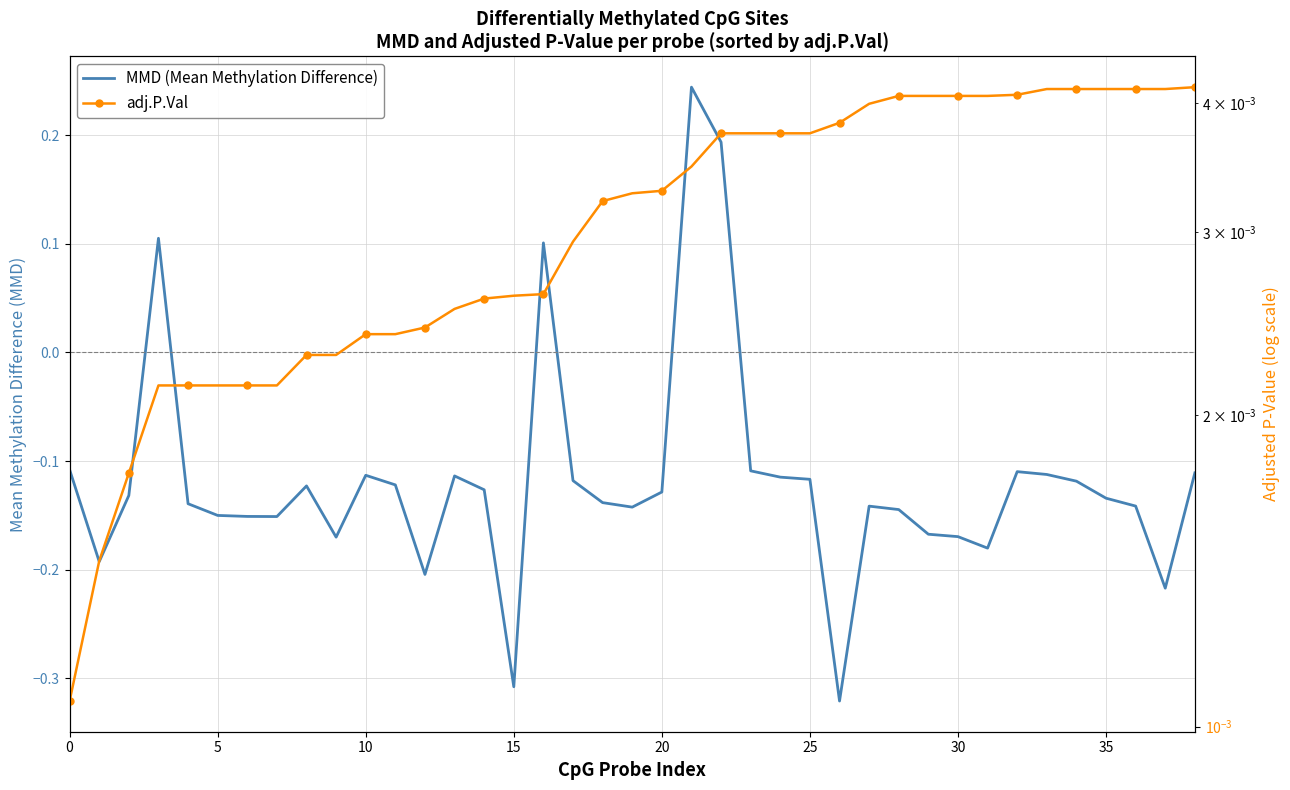

What are all the series names shown in the legend?

MMD (Mean Methylation Difference), adj.P.Val